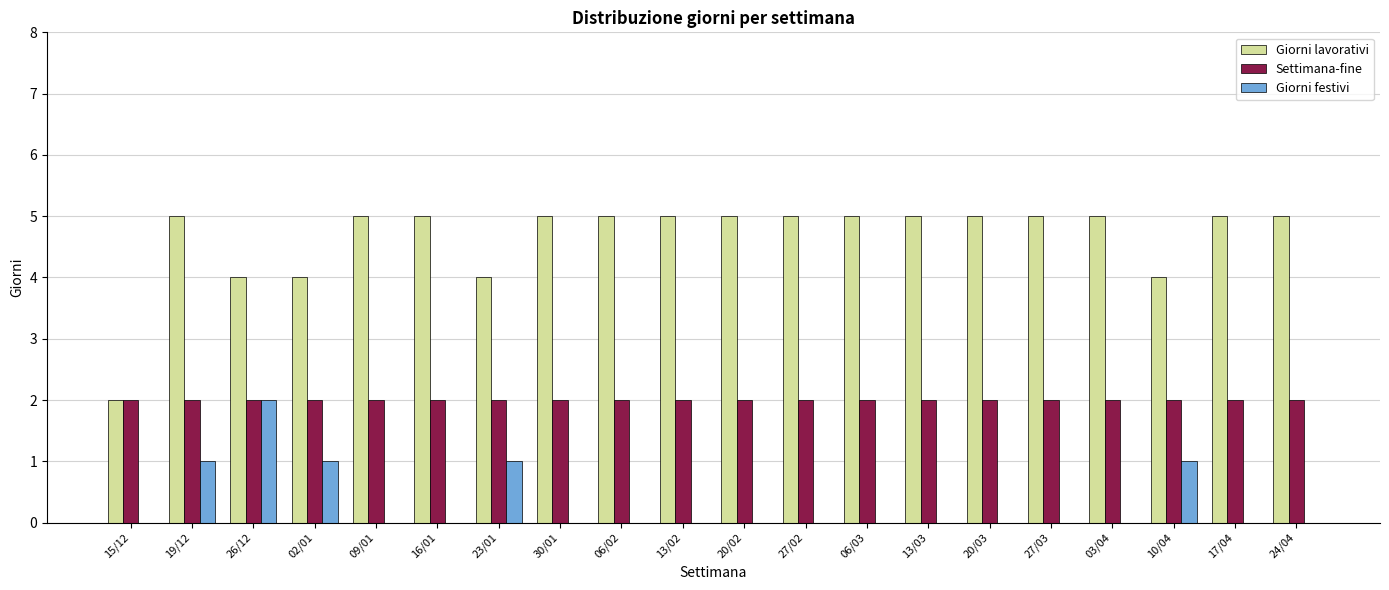

What is the sum of the Giorni festivi values at 26/12 and 16/01?

2